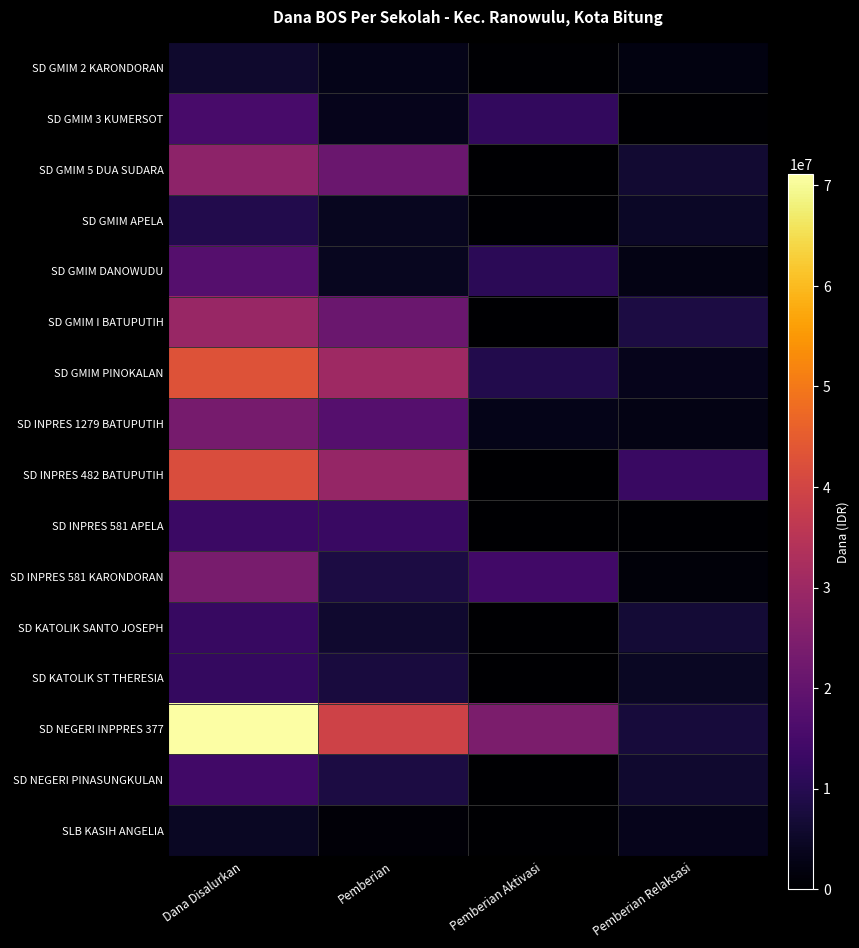

How many data points does each series have?

4